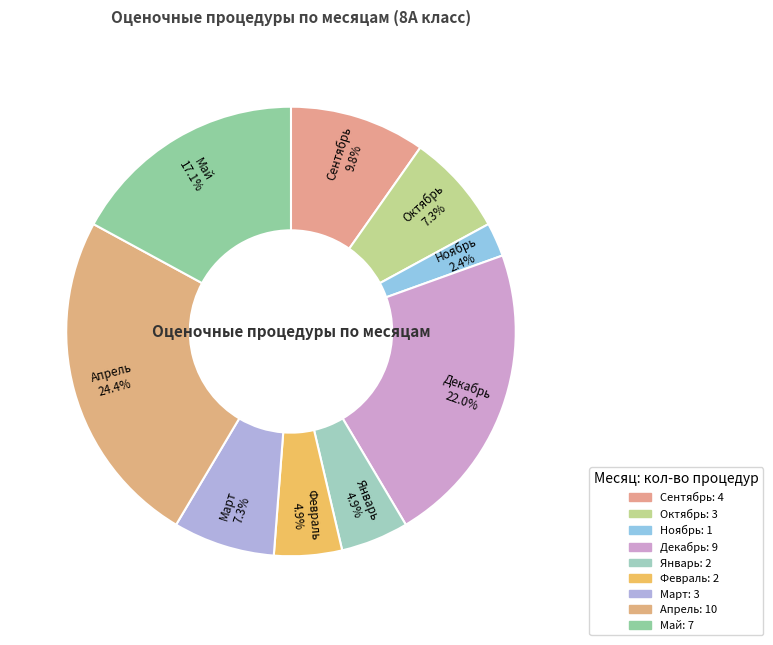

What percentage is the Март slice, to the nearest percent?

7%